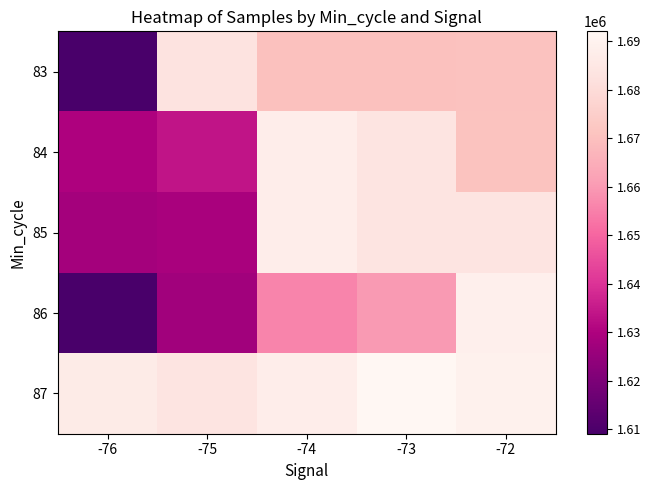

What is the minimum value shown in the chart?

1609104